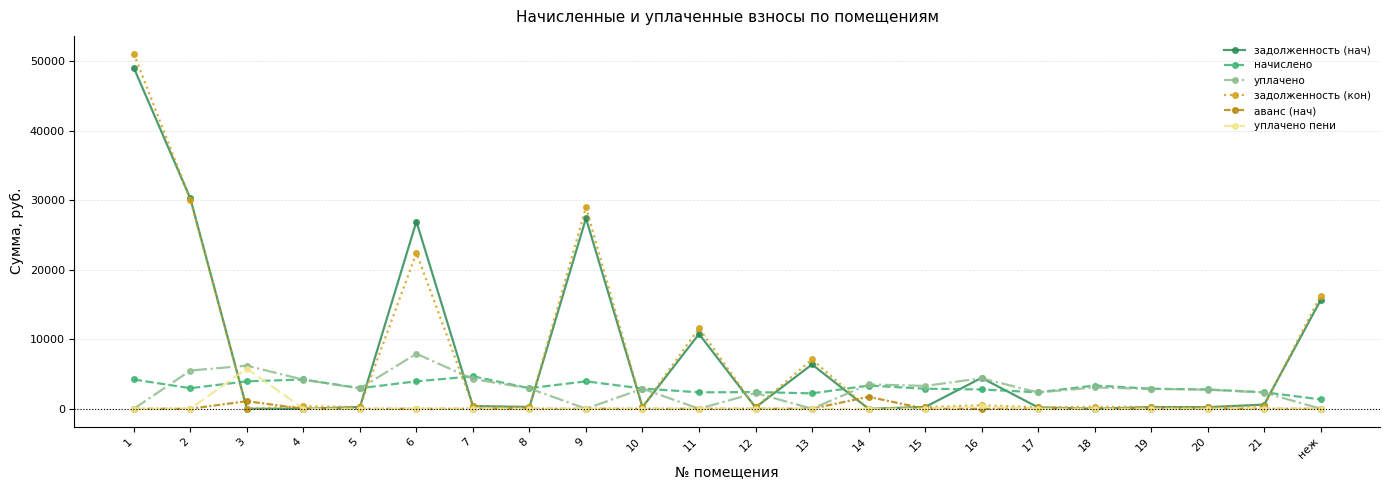

True or false: уплачено and задолженность (кон) intersect in this chart.

True